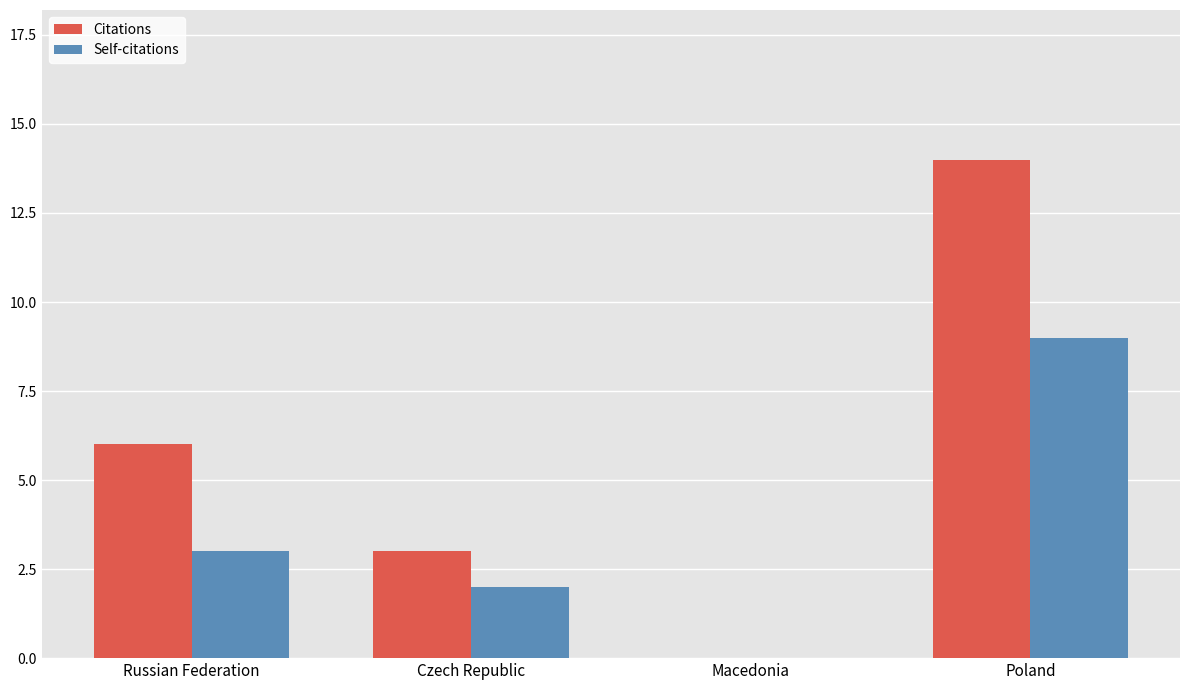

Where is Citations nearest to the value 7?

Russian Federation